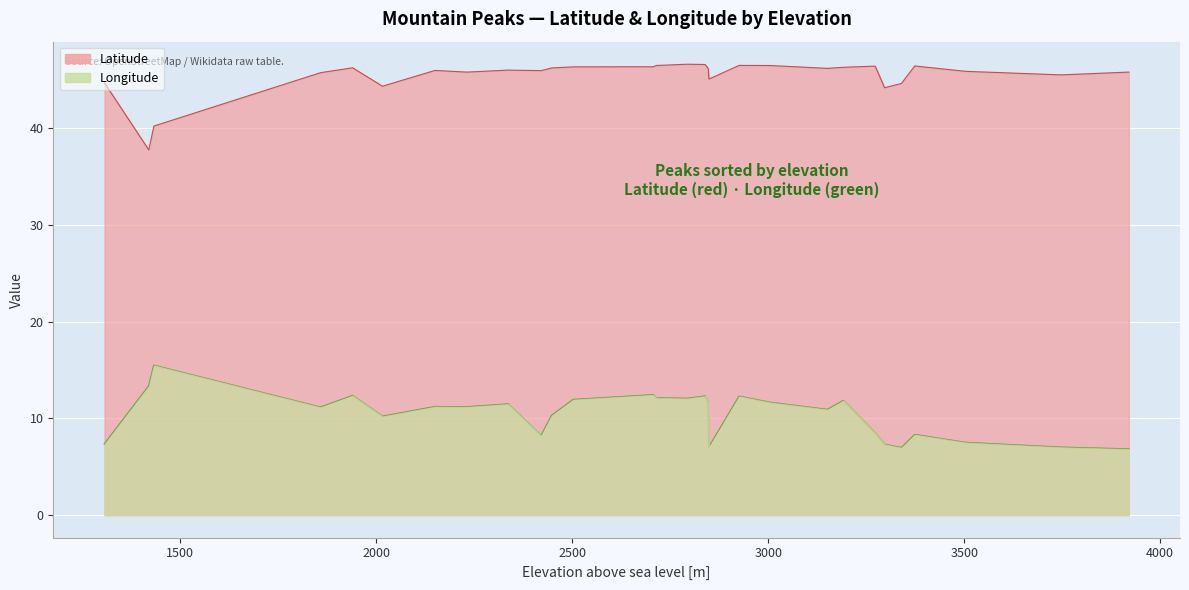

True or false: Latitude and Longitude cross at least once.

False